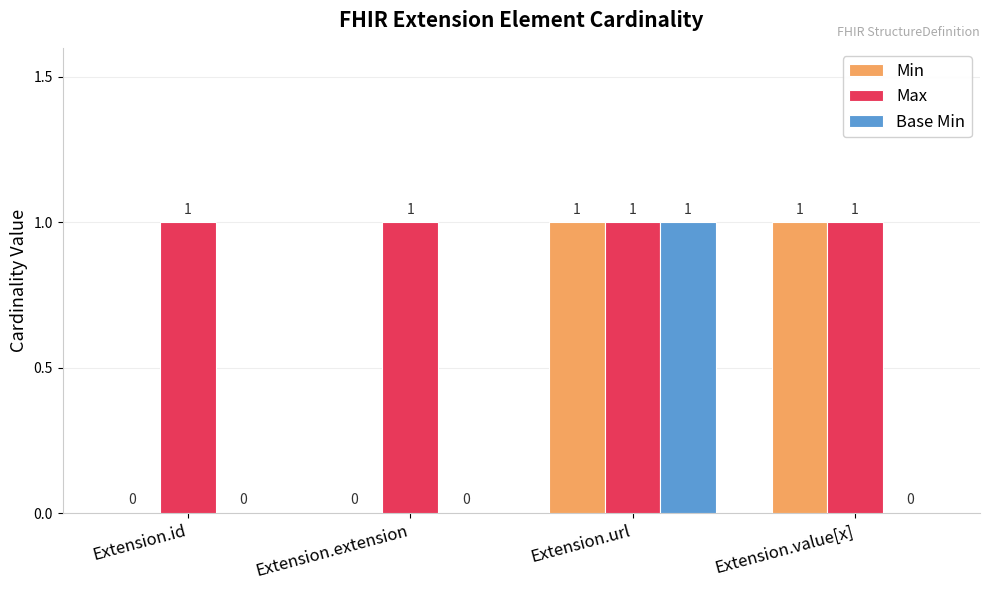

What is the highest value of the Max series?

1